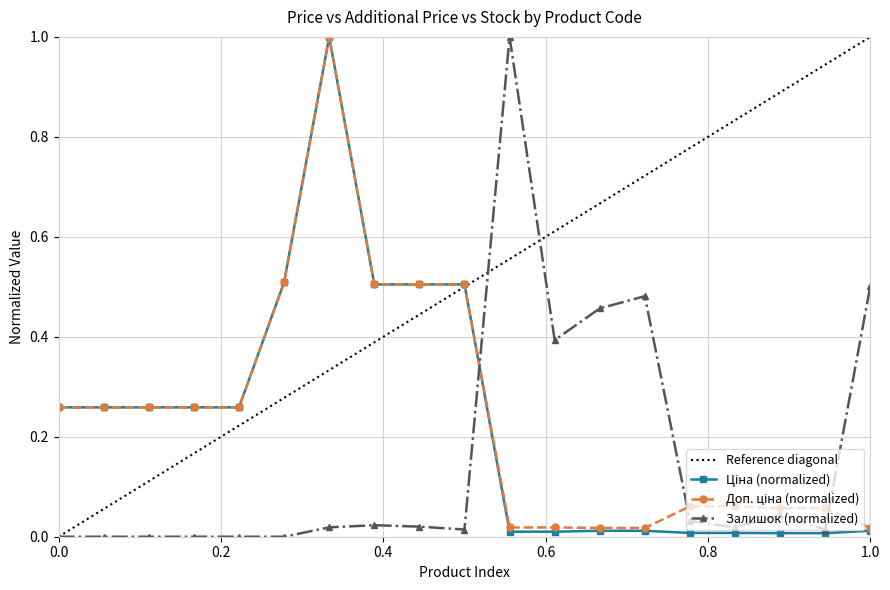

True or false: Залишок (normalized) has more than 0 interior local peaks.

True